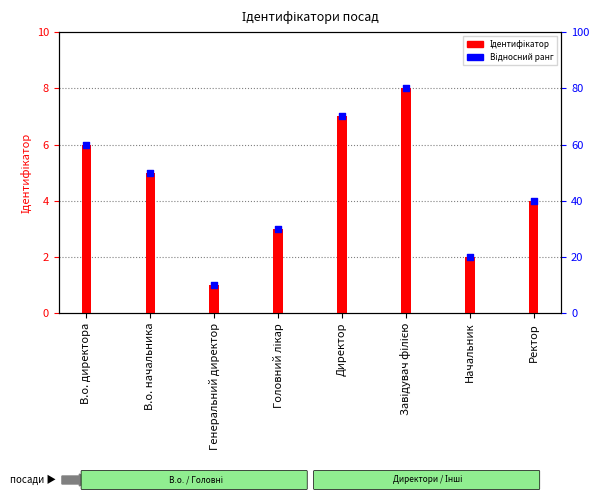

Which series reaches the maximum Y coordinate?

Ідентифікатор